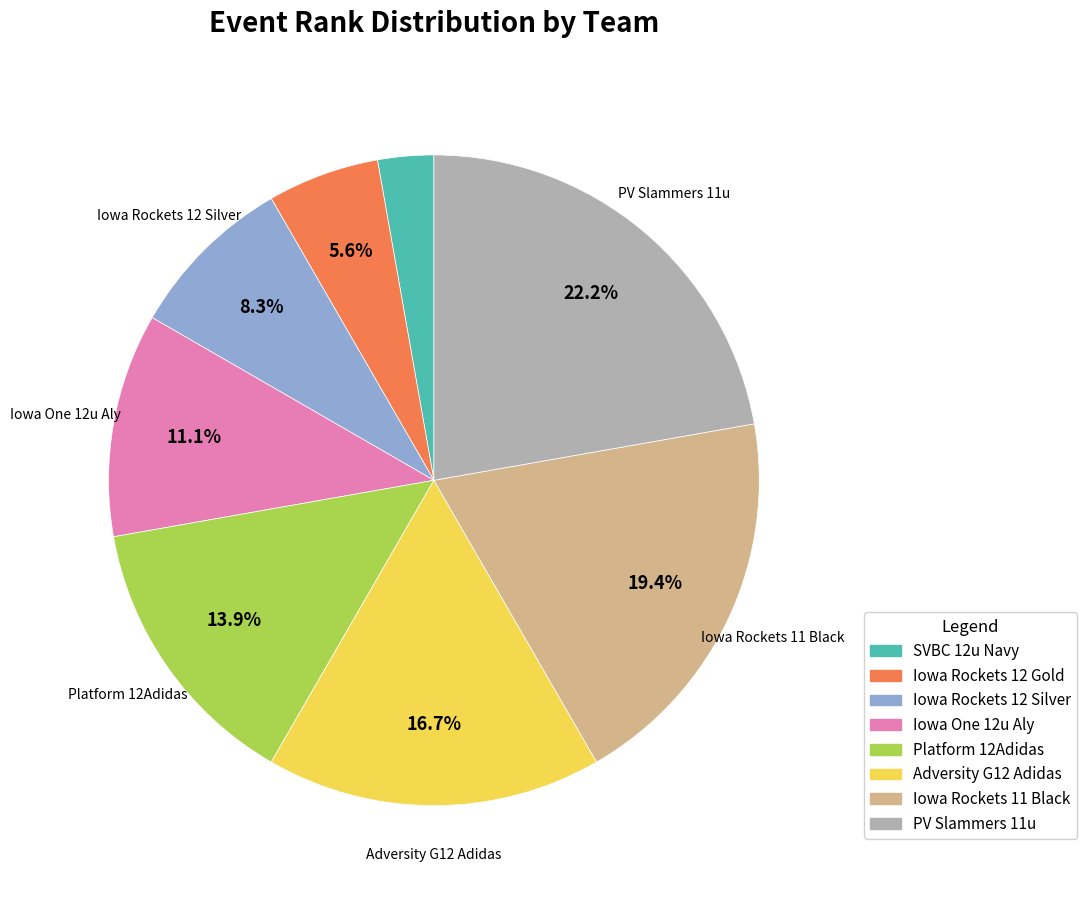

To the nearest percent, what portion does Iowa Rockets 12 Silver represent?

8%